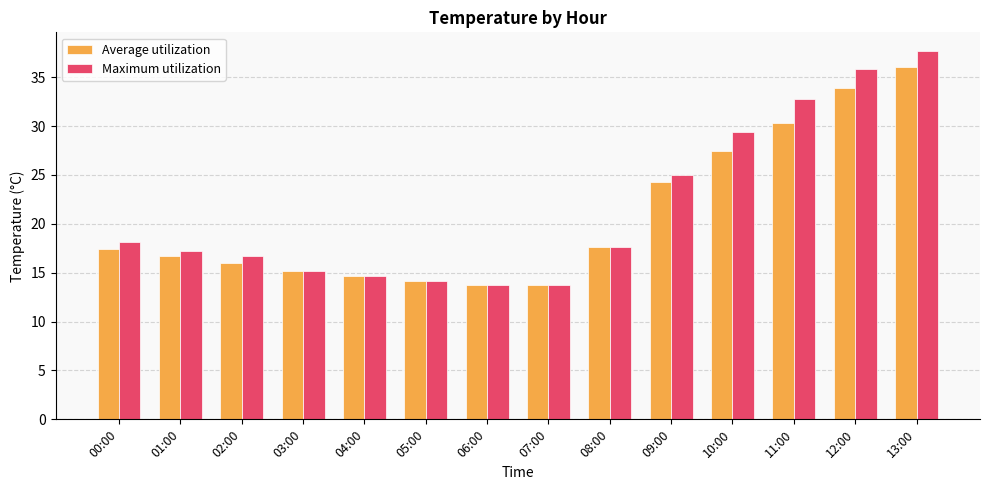

The value of Average utilization at 12:00 is 33.8. True or false?

True